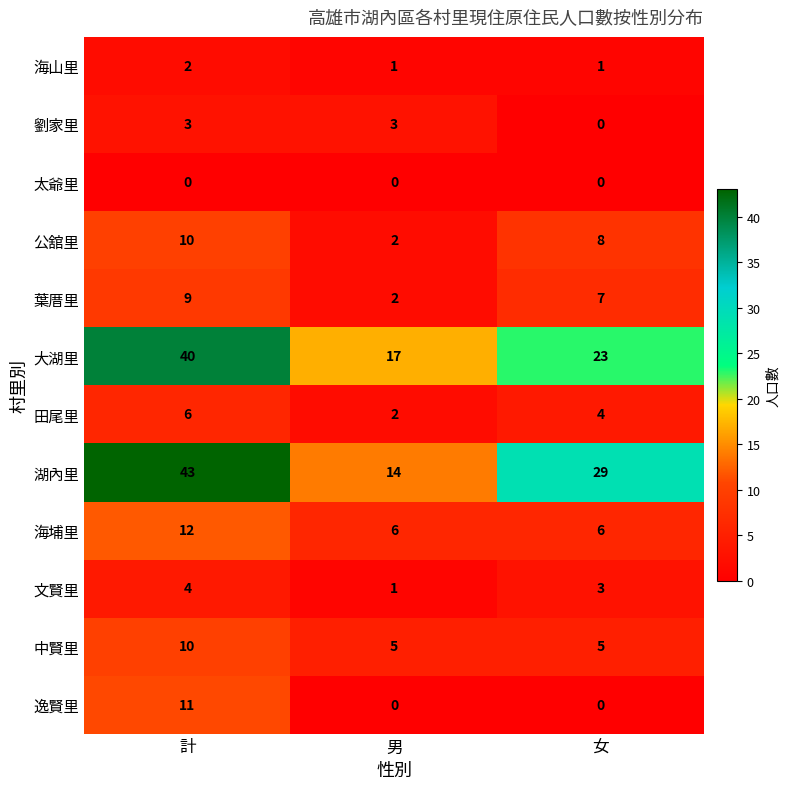

Count the number of categories in the chart.

3